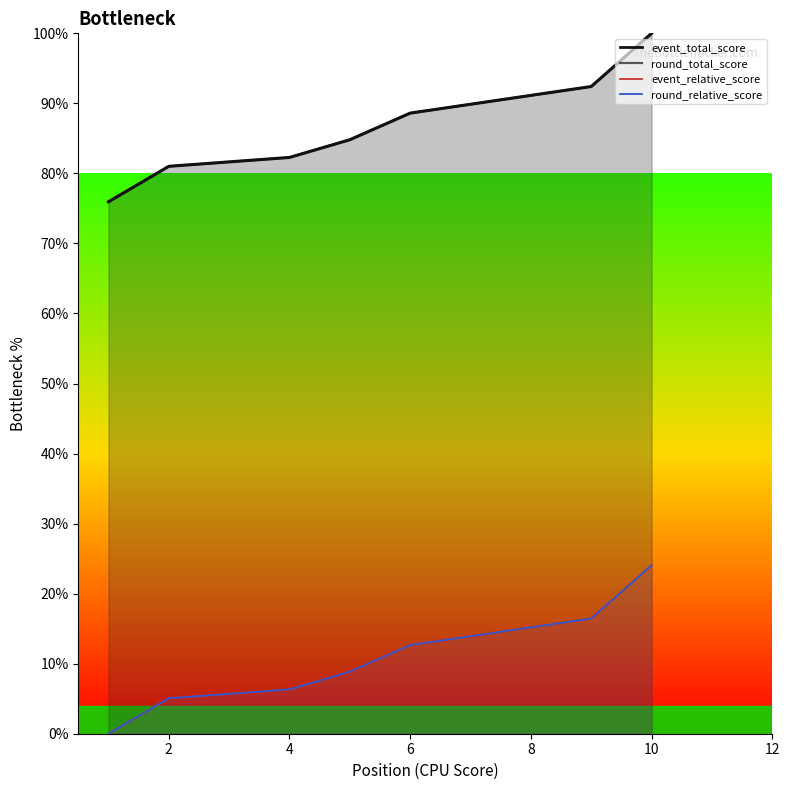

Reading left to right, extract all data points from this chart.

event_relative_score: 75.9	81.0	81.0	82.3	84.8	88.6	88.6	88.6	92.4	100.0
event_total_score: 75.9	81.0	81.0	82.3	84.8	88.6	88.6	88.6	92.4	100.0
round_relative_score: 0.0	5.1	5.1	6.3	8.9	12.7	12.7	12.7	16.5	24.1
round_total_score: 0.0	5.1	5.1	6.3	8.9	12.7	12.7	12.7	16.5	24.1